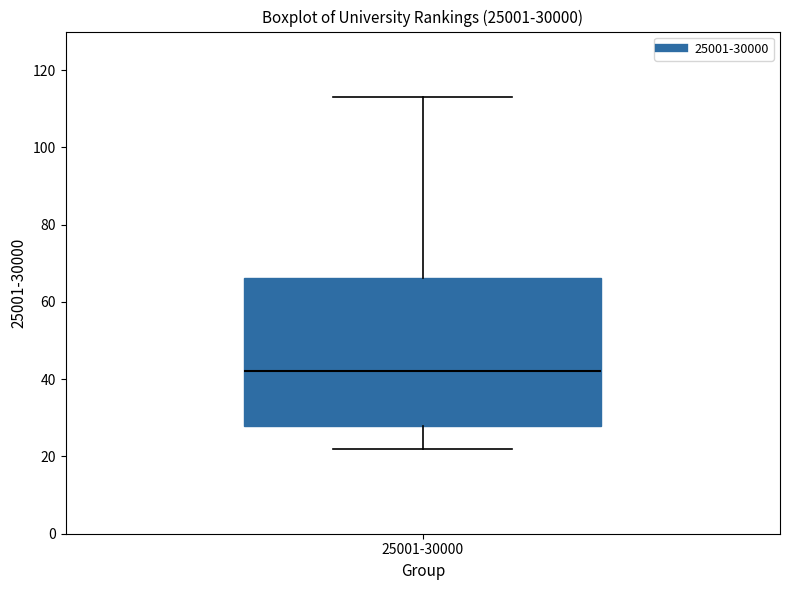

Where is the lower edge of the box for 25001-30000 on the y-axis? The values are not printed on the chart, so give them approximately, as read against the axis.

28